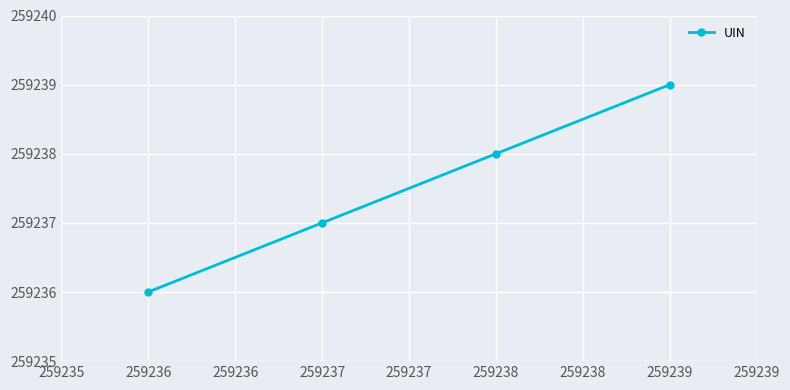

Between 259236 and 259237, which is larger?

259237